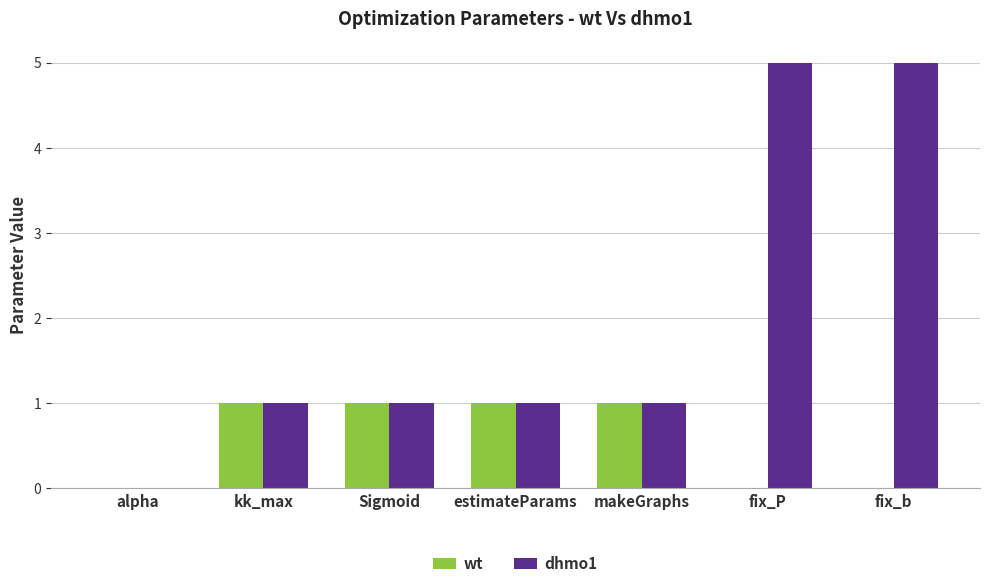

Is the value of wt at kk_max greater than the value of dhmo1 at fix_b?

No